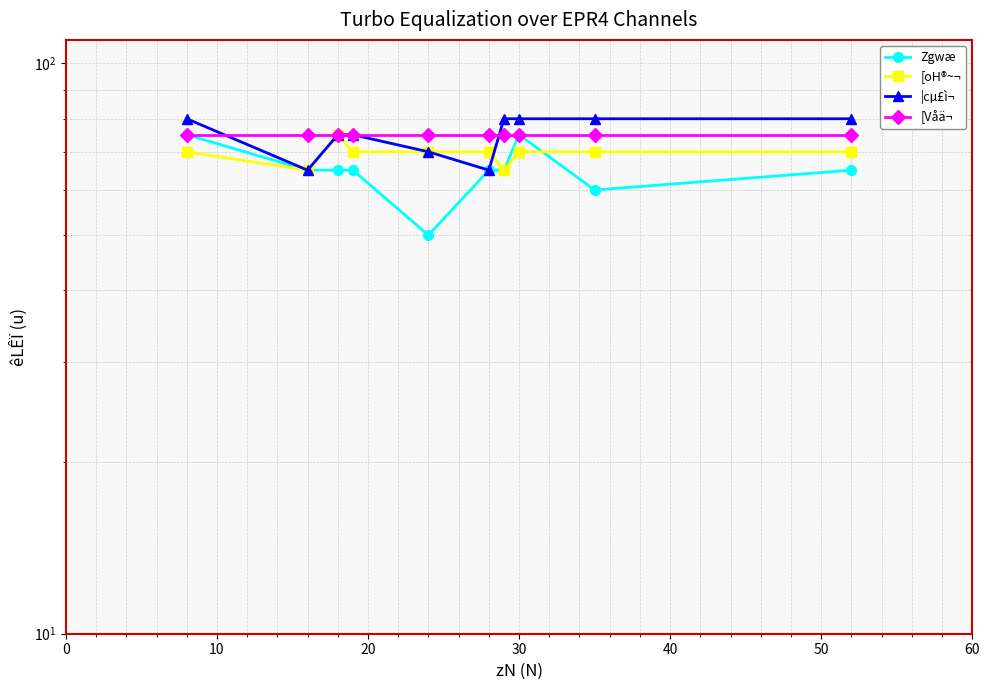

List the series in order of their peak value, highest first.

|cµ£ì¬, Zgwæ, [oH®~¬, [Våä¬